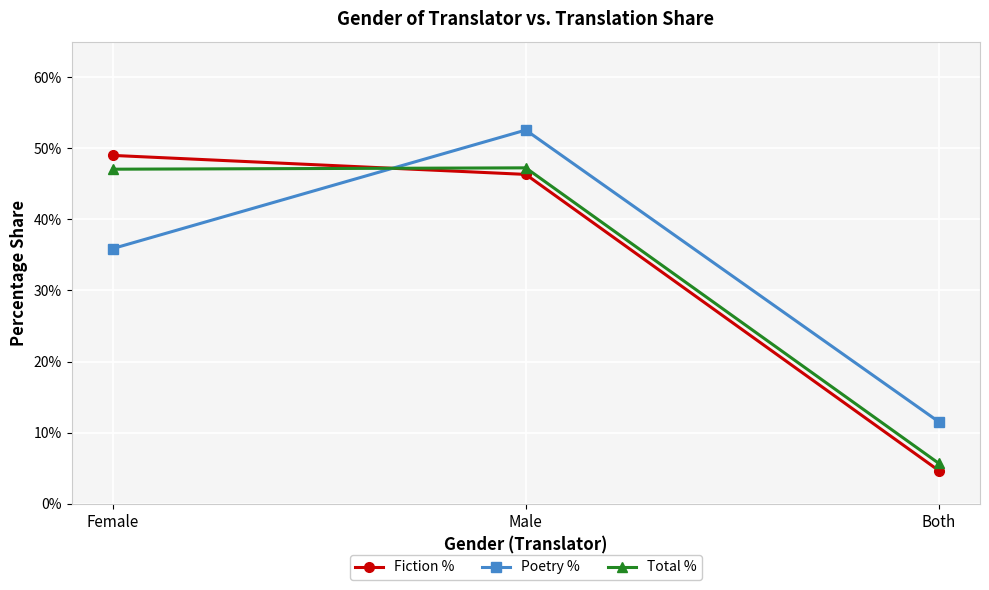

What are all the series names shown in the legend?

Fiction %, Poetry %, Total %